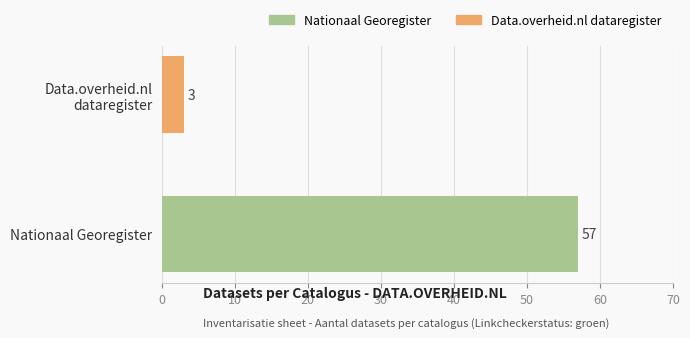

Does the chart contain stacked bars?

No